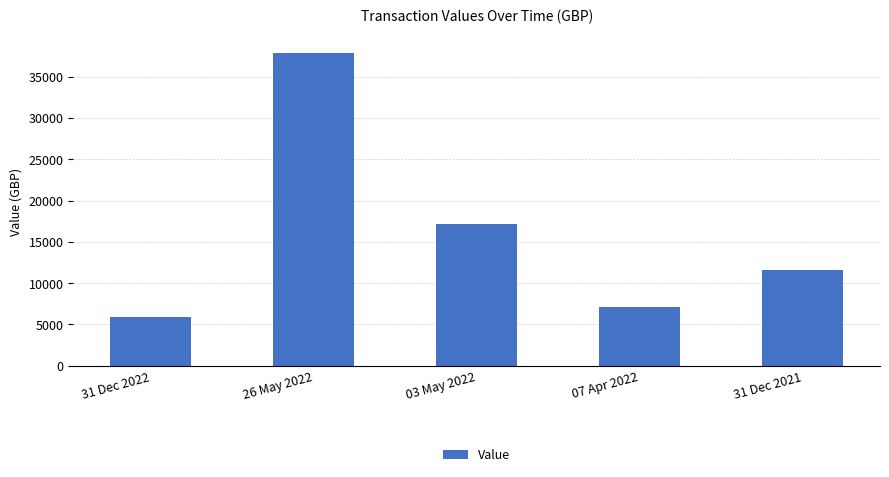

Does the chart contain any negative values?

No